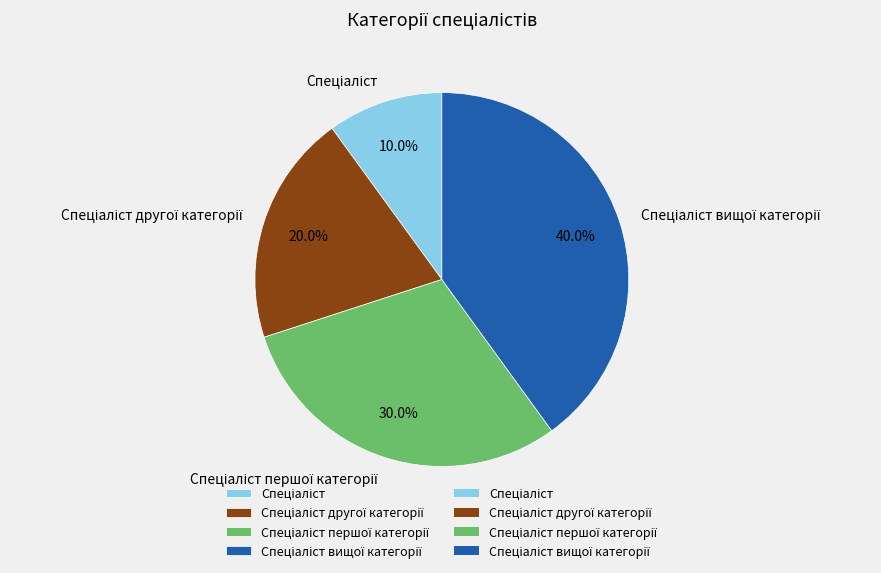

Is there any slice that represents more than half of the pie?

No